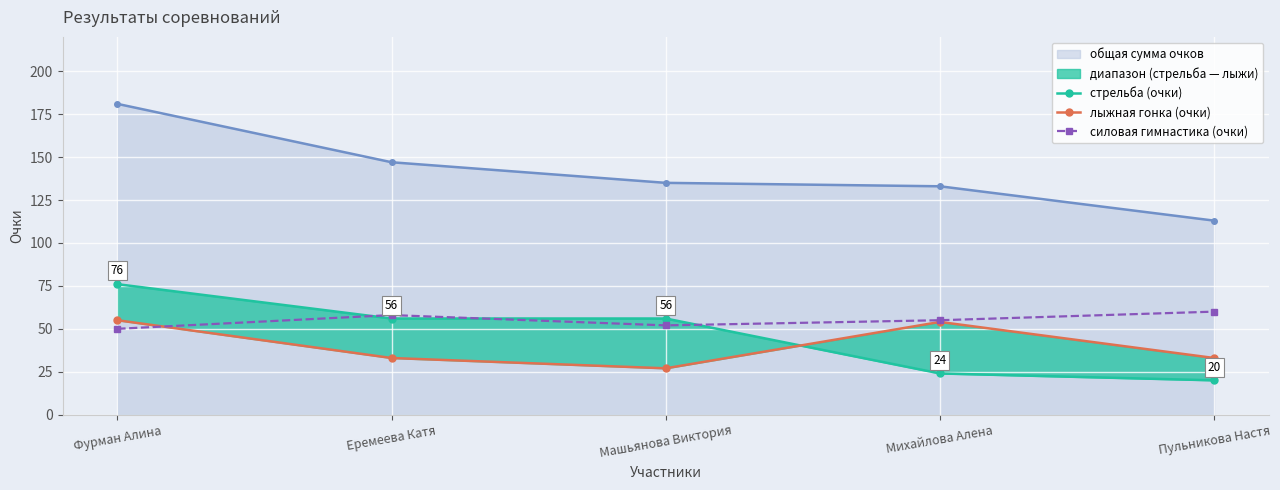

After their last crossing, which series has the higher values: стрельба (очки) or лыжная гонка (очки)?

лыжная гонка (очки)